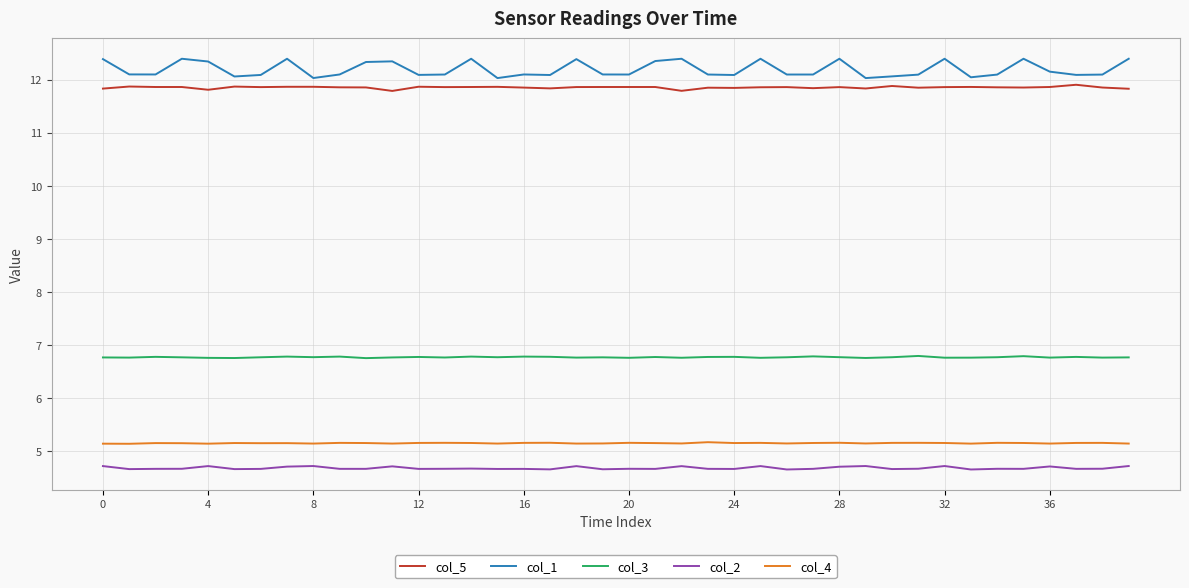

Which series has the widest spread of values?

col_1